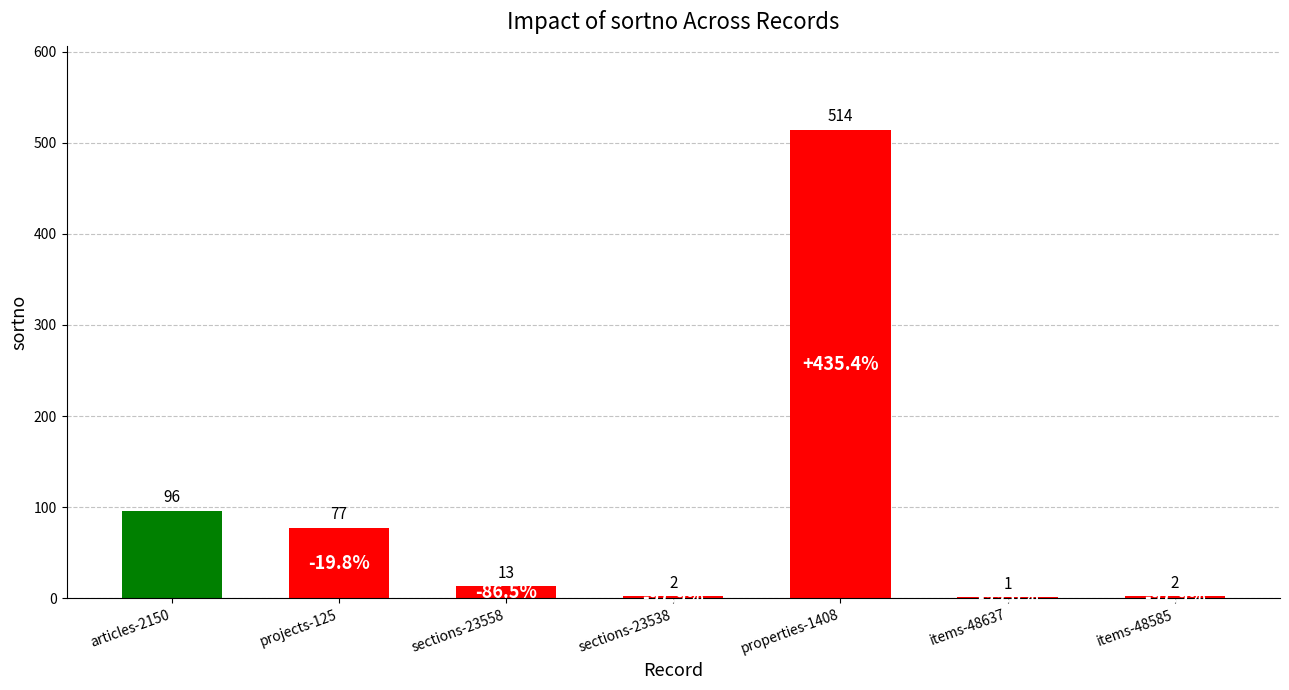

At which category does the chart reach its peak across all series?

properties-1408